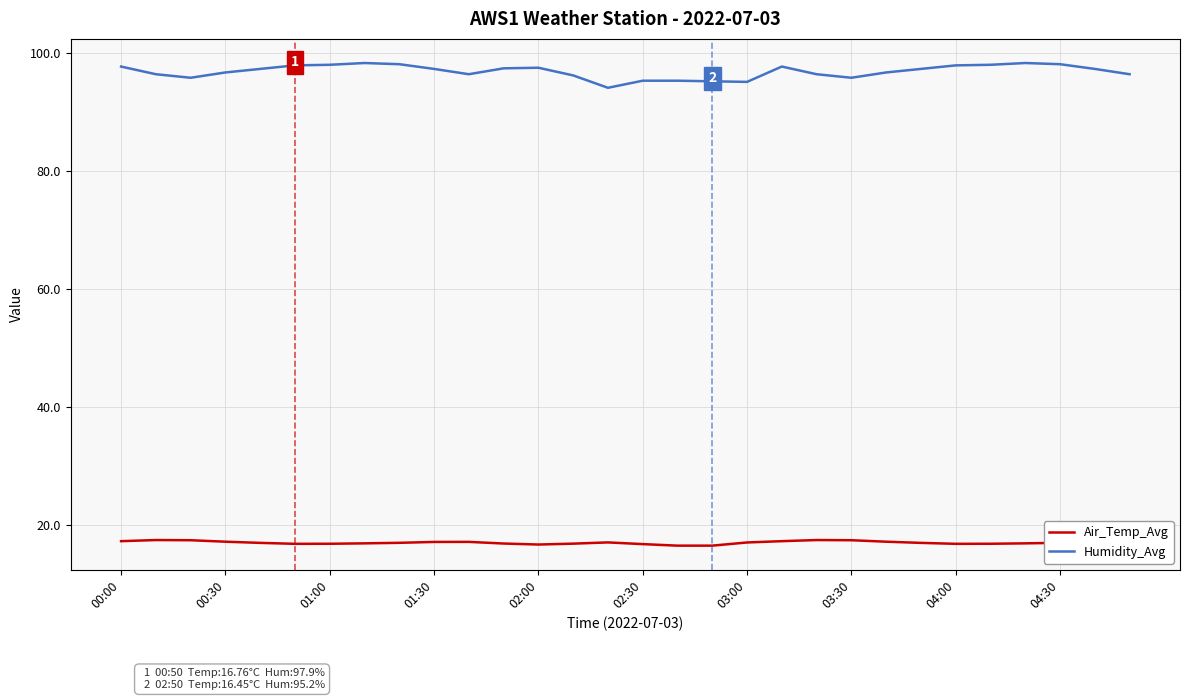

What is the highest value of the Humidity_Avg series?

98.3